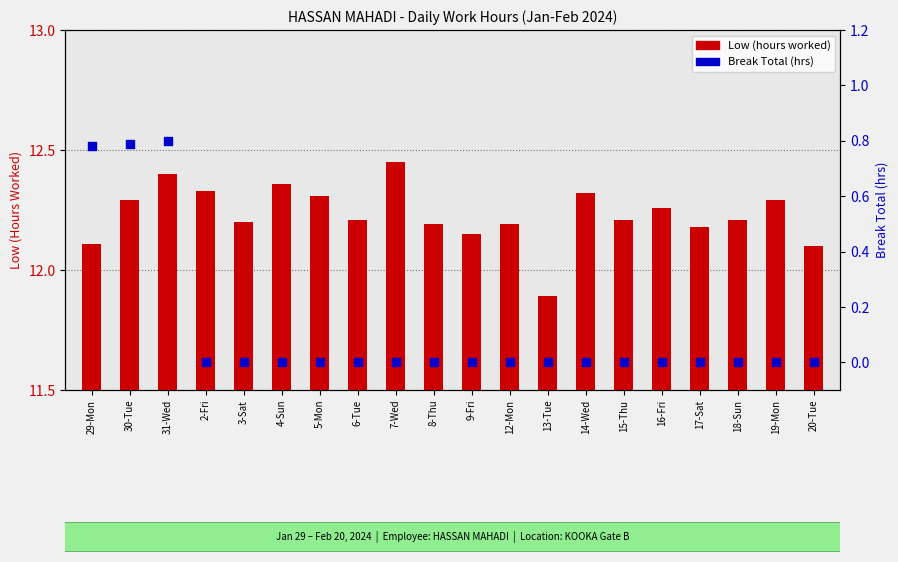

Is the value of Low (hours worked) at 30-Tue greater than the value of Break Total (hrs) at 9-Fri?

Yes